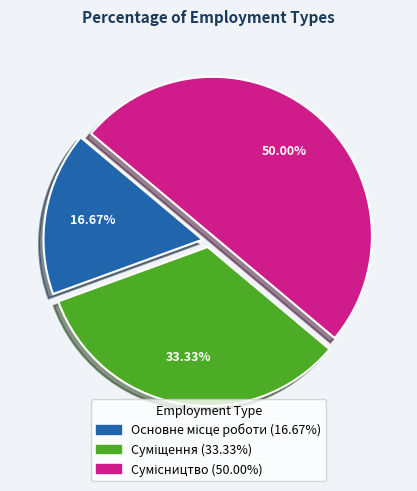

Does Суміщення represent more than half of the total?

No